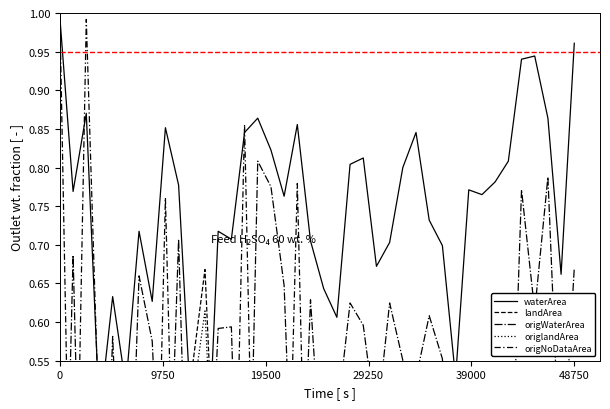

In origWaterArea, how many points are higher than both neighbors (excluding endpoints)?

13